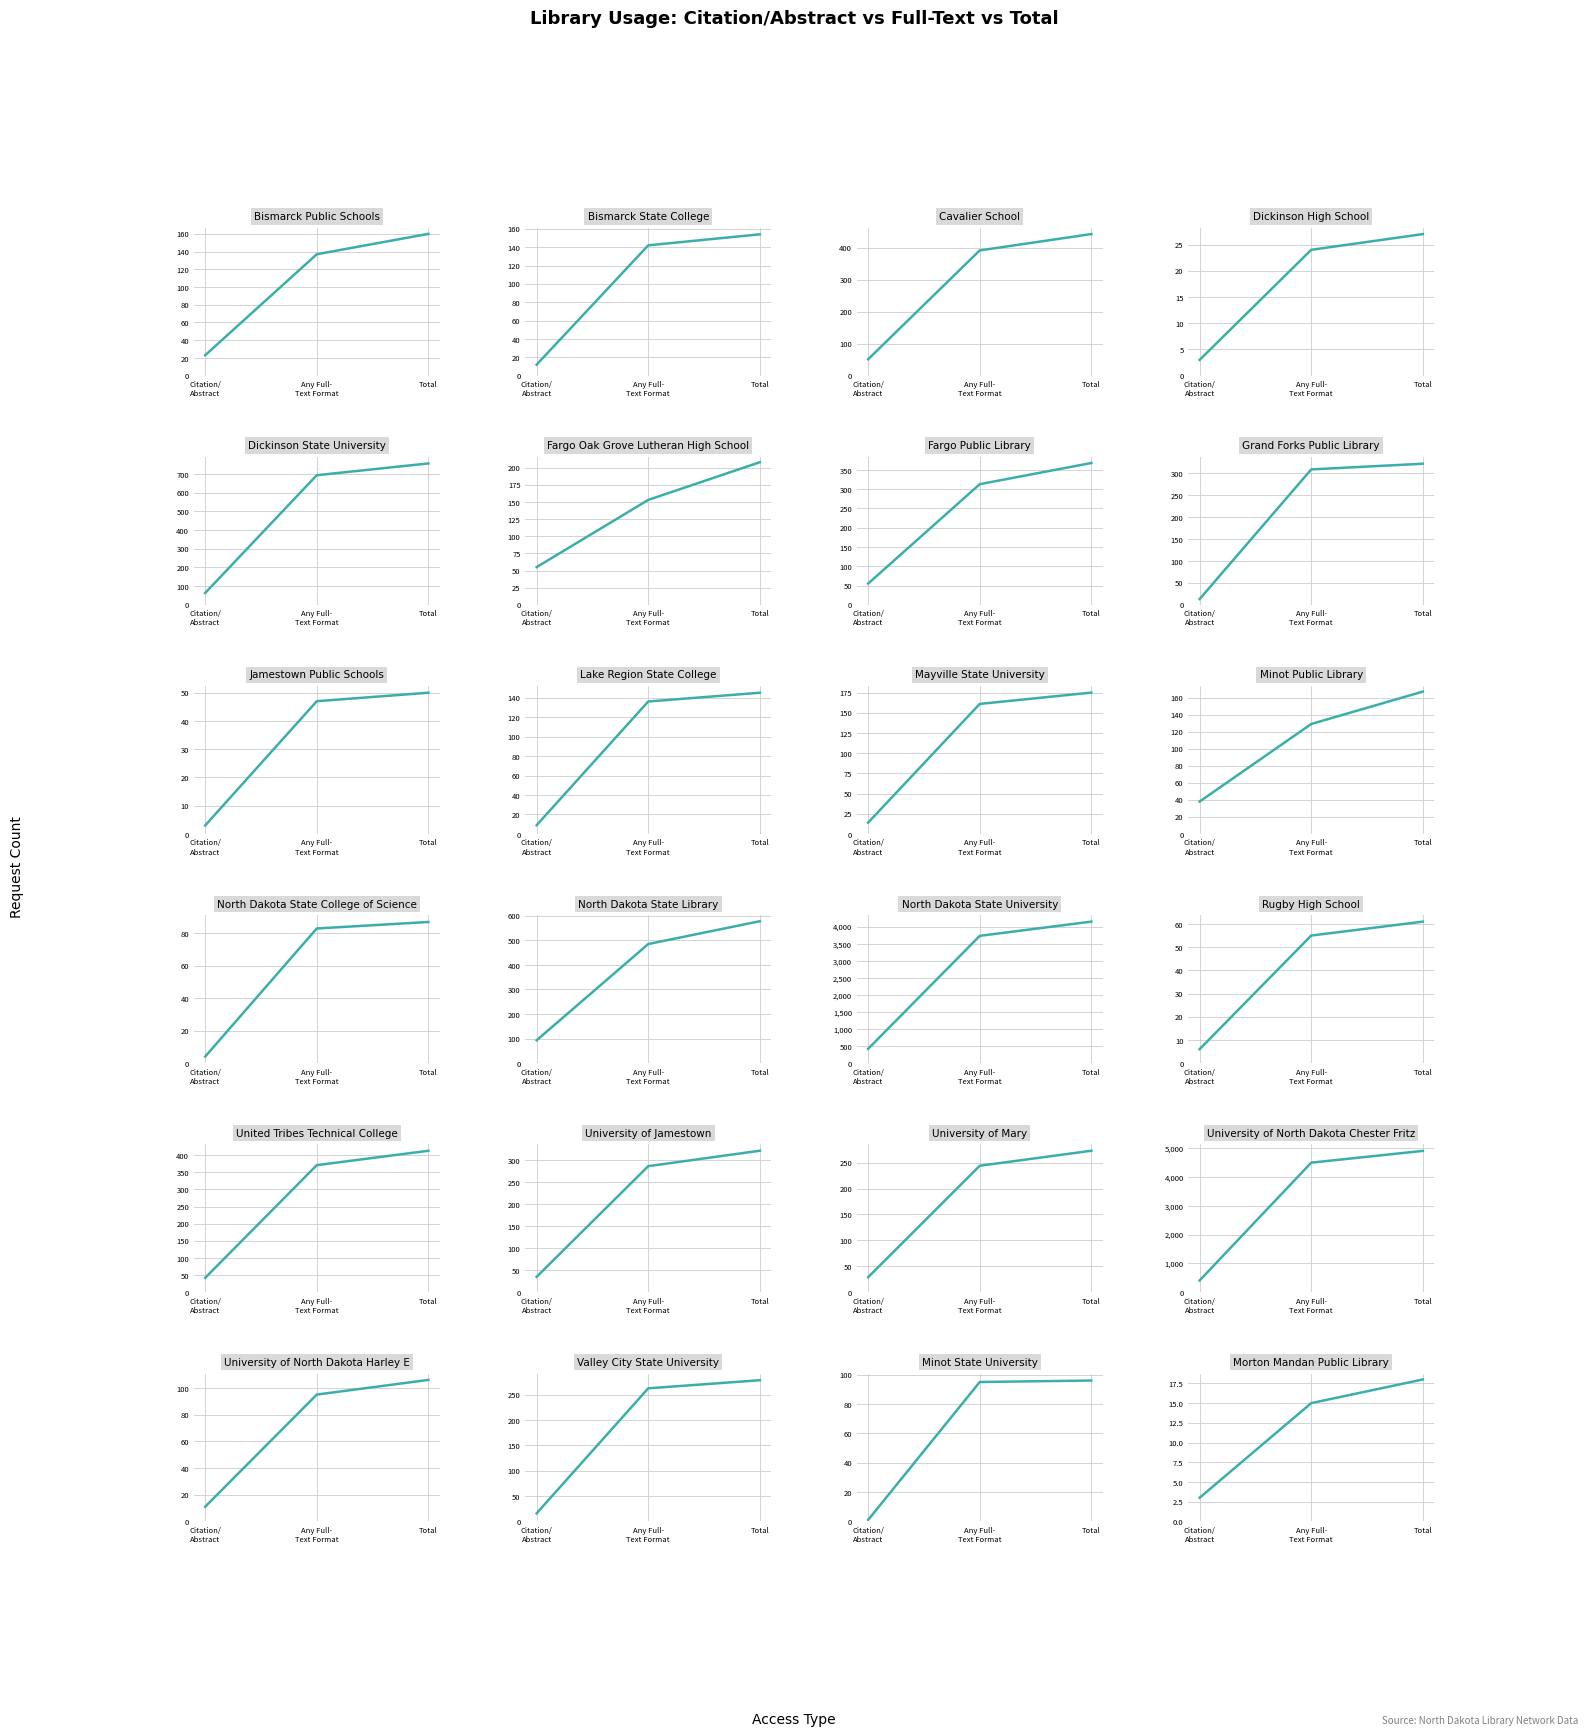

At which label does any_full_text first exceed 161?

total